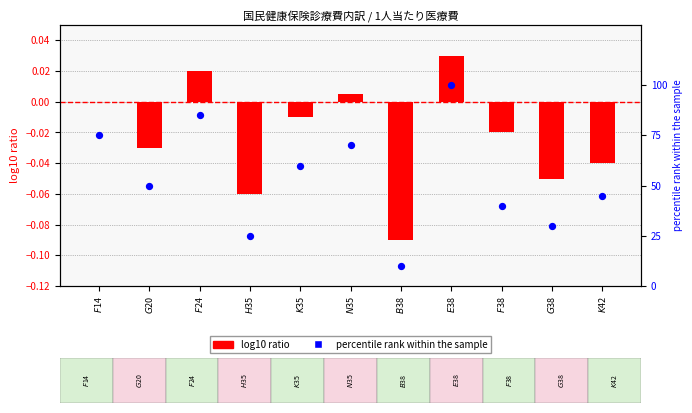

Which series has the widest spread of Y values?

percentile rank within the sample